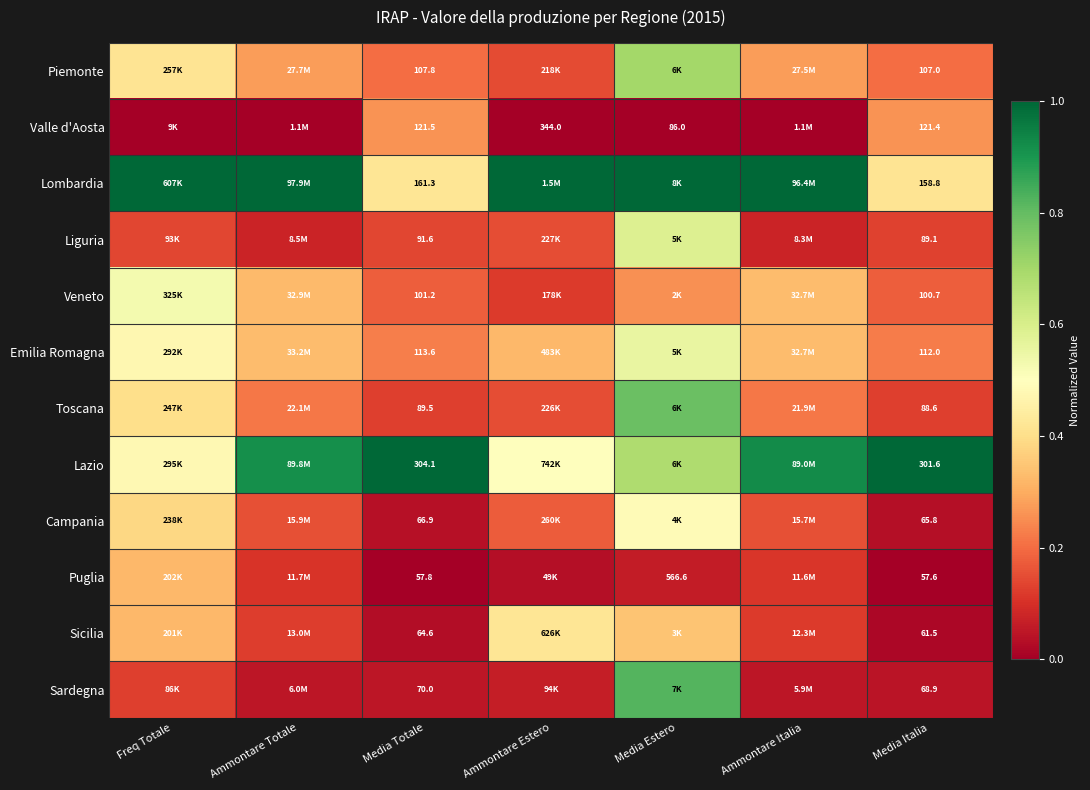

How many series are shown in this chart?

12